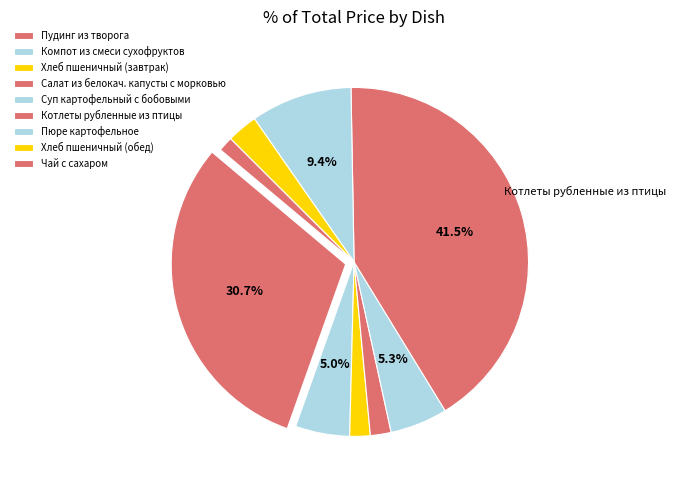

To the nearest percent, what is the average slice percentage?

11%